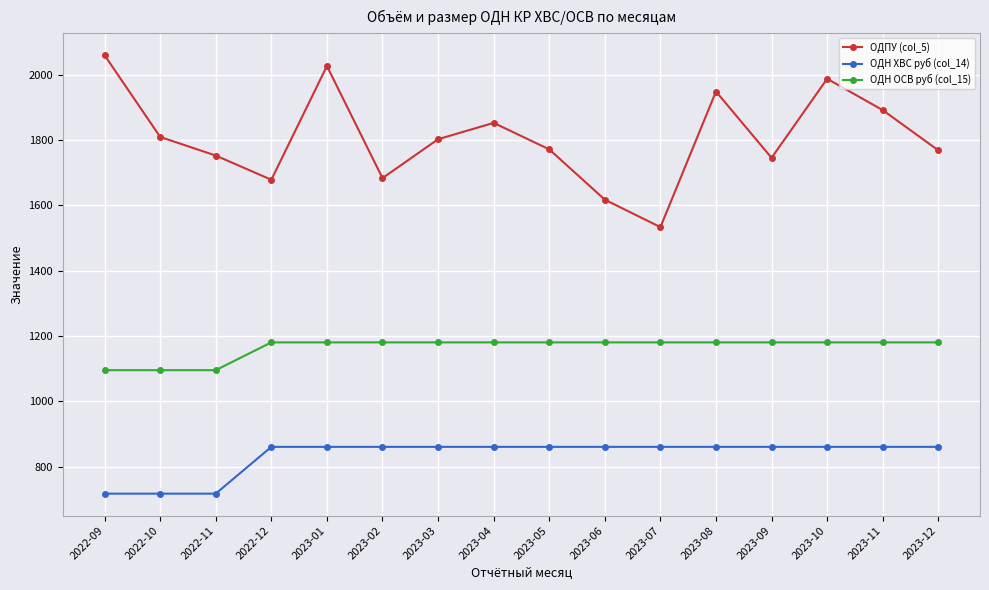

At how many categories does at least one series exceed 869?

16